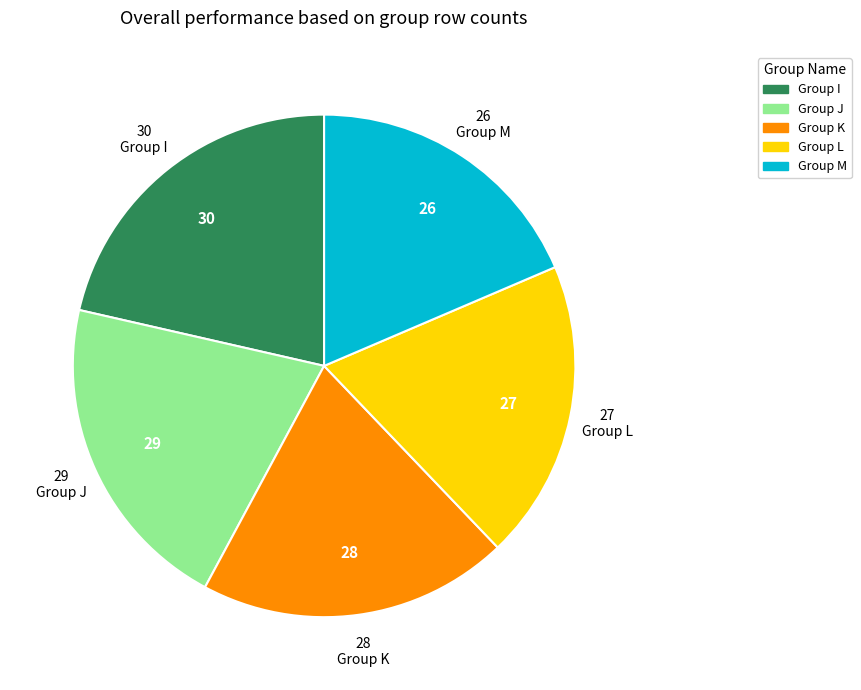

Is there any slice that represents more than half of the pie?

No